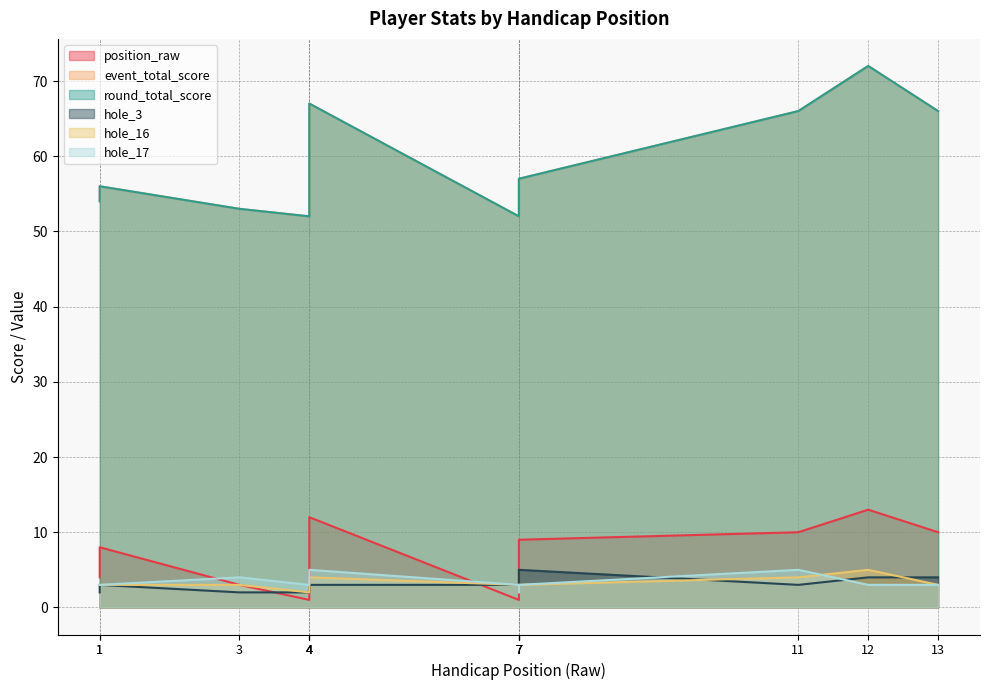

What is the value of the event_total_score point at the 4th from the left?

52